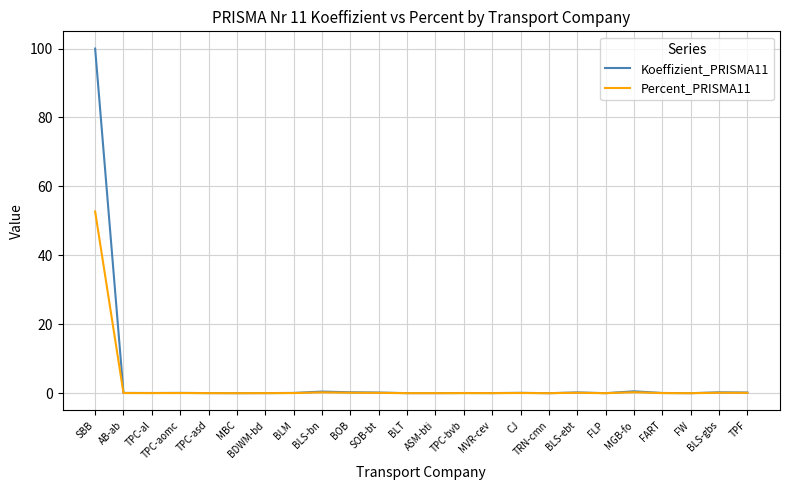

Is it true that Koeffizient_PRISMA11 equals 0.0 at MVR-cev?

True